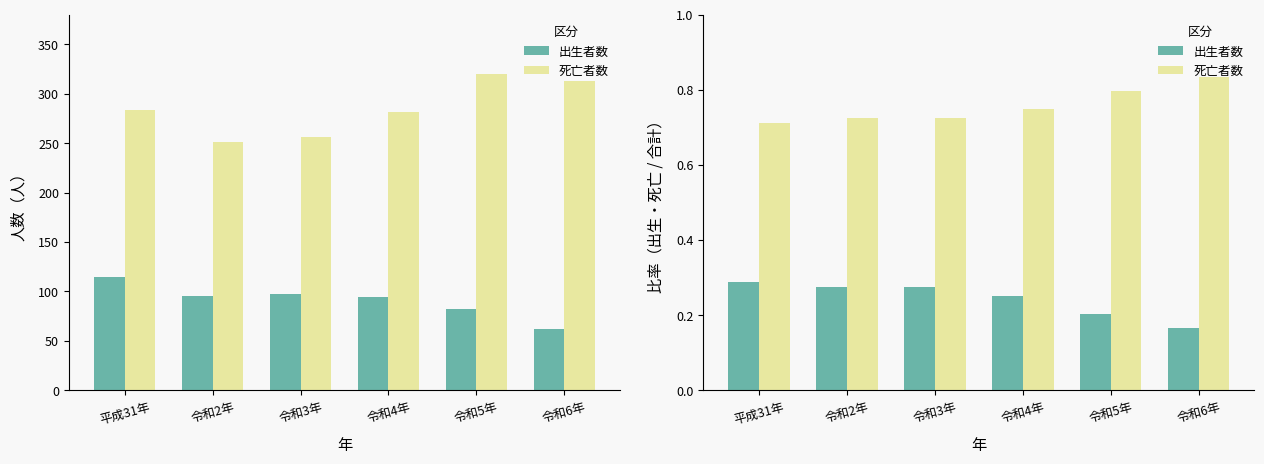

True or false: 出生者数 has a value of 0.3 at 令和3年.

True